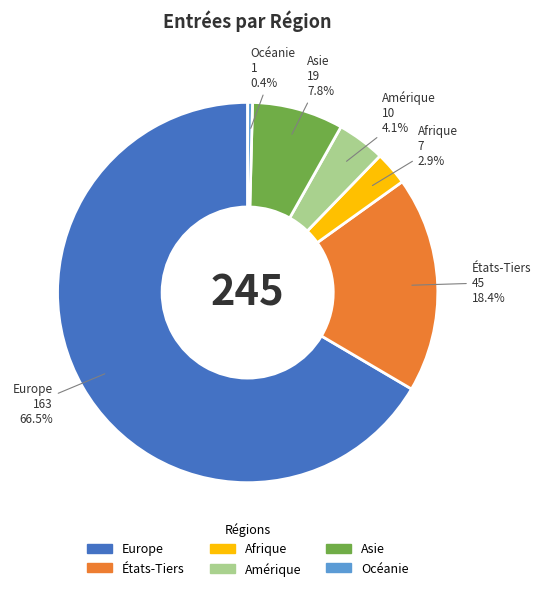

What is the ratio of the value at Asie to the value at Amérique?

1.9